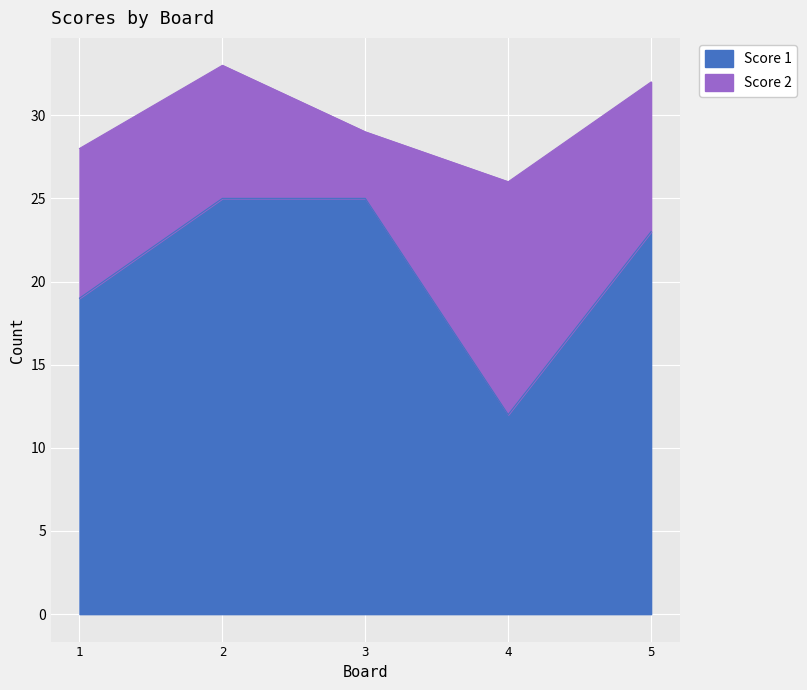

What is the average value?

21